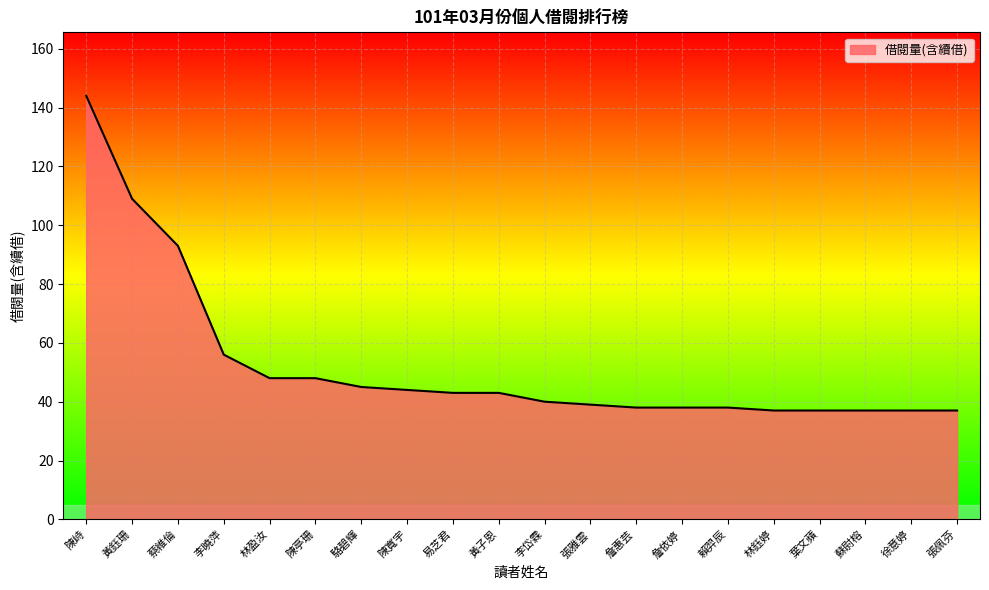

What value does the data have at 葉文蘋?

37